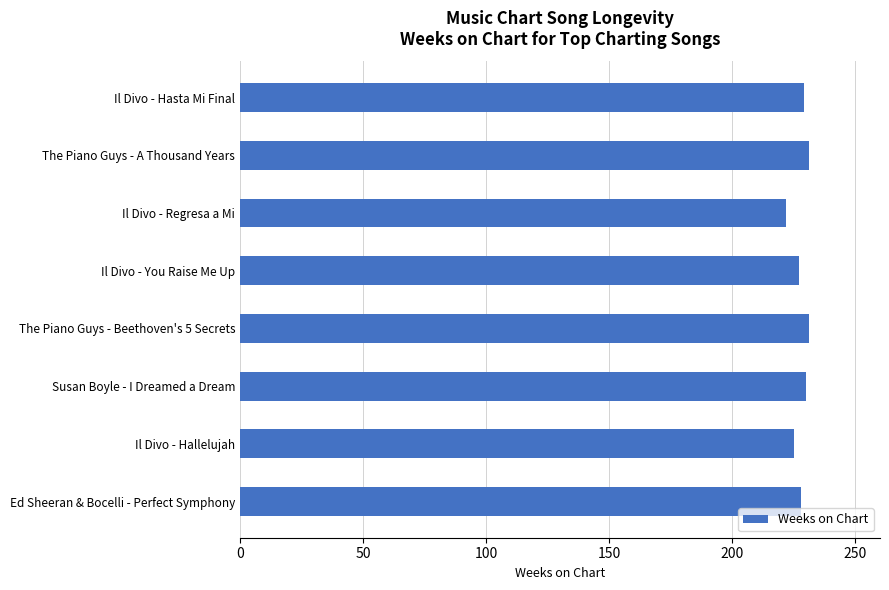

The value at Ed Sheeran & Bocelli - Perfect Symphony is 125. True or false?

False